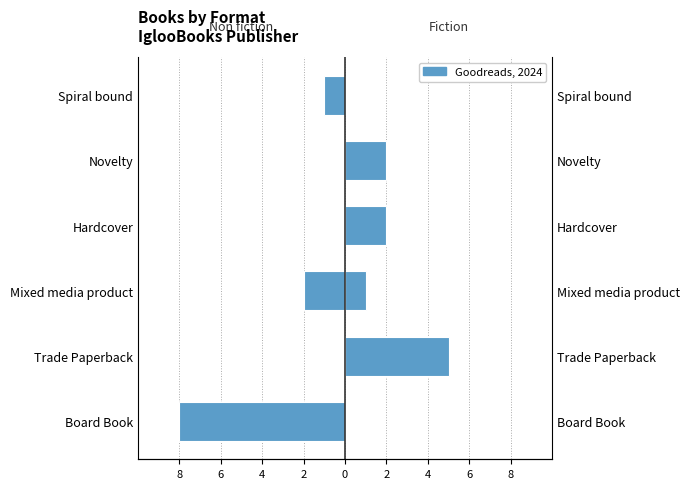

At how many categories does at least one series exceed 2?

1